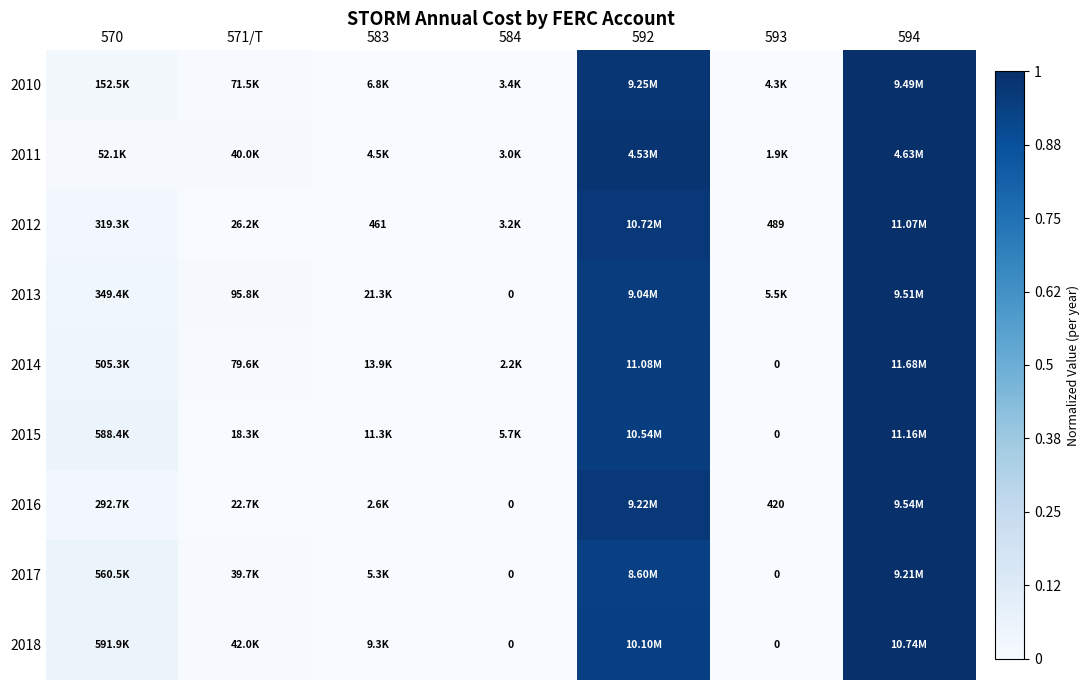

How many values in the 2013 series exceed 0?

6